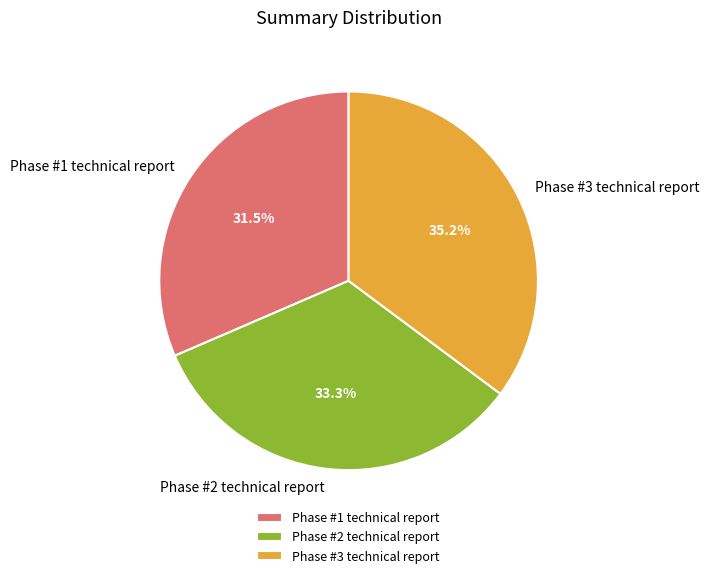

What is the total percentage of Phase #3 technical report and Phase #1 technical report?

66.7%